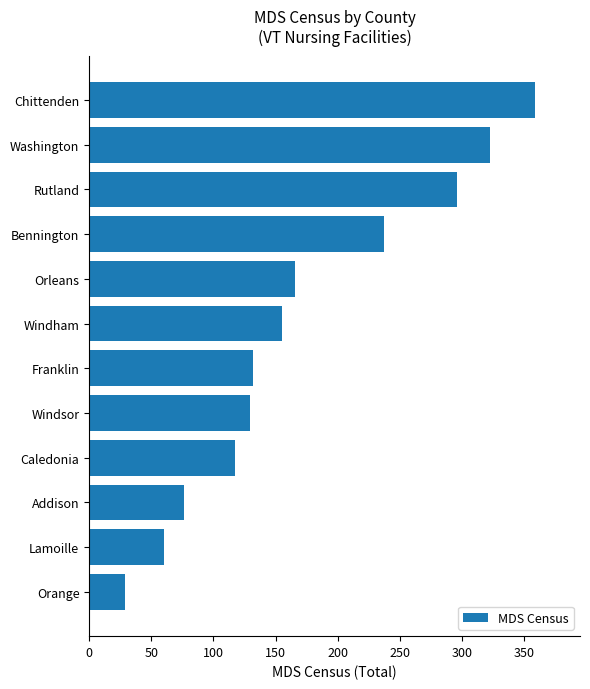

What is the sum of all values?

2079.1